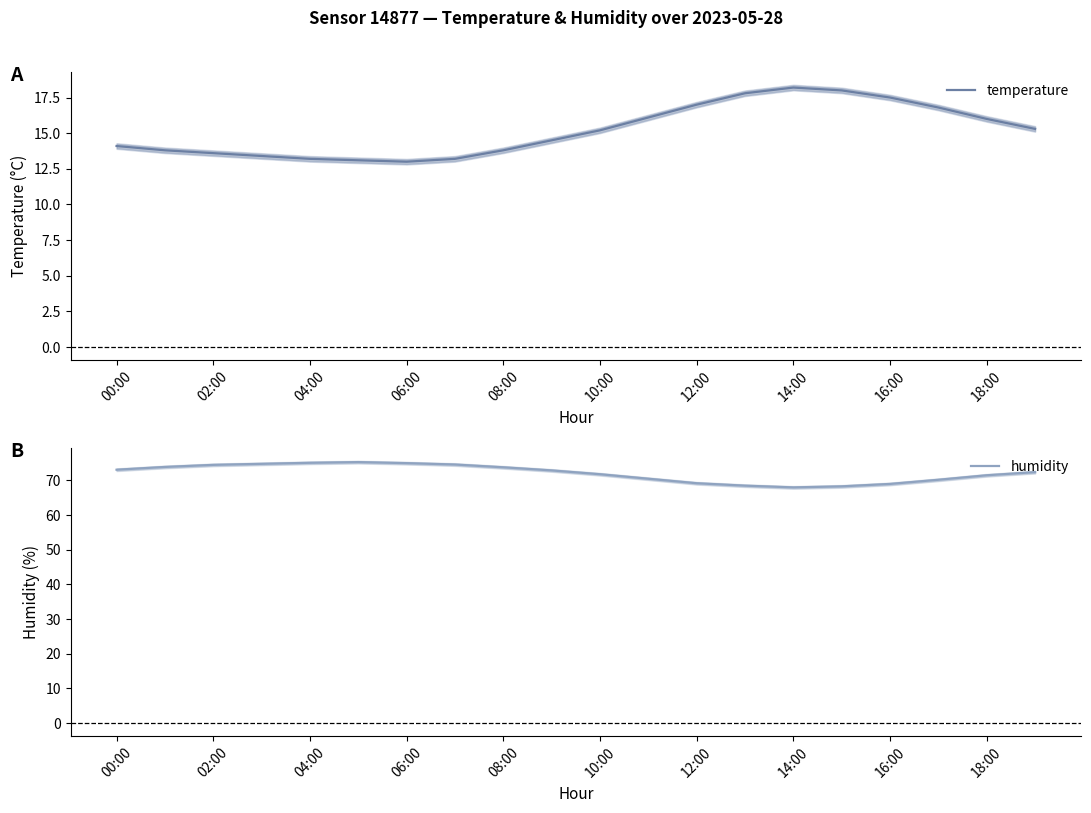

True or false: temperature has a value of 17.5 at 16:00.

True